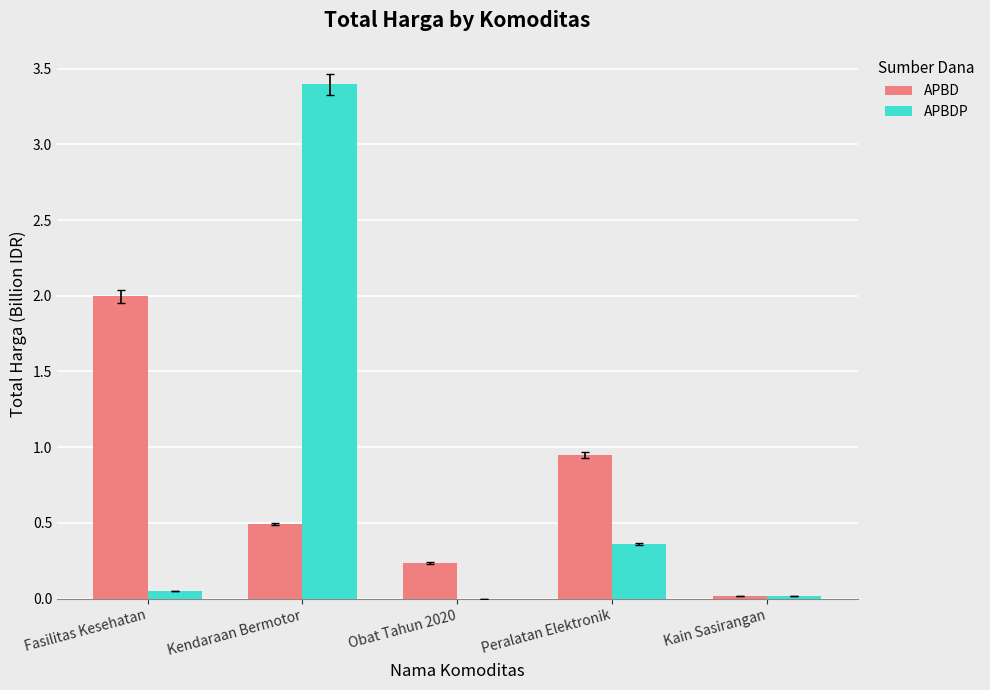

The APBD series shows 2.9 at Fasilitas Kesehatan. True or false?

False